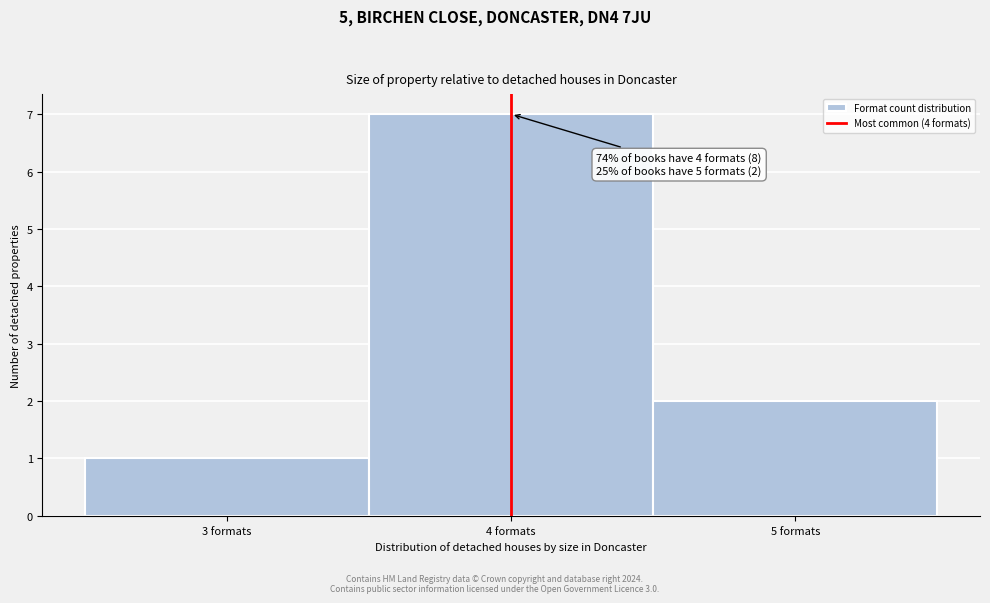

Over which range of the x-axis is the bar tallest?

3.5 to 4.5